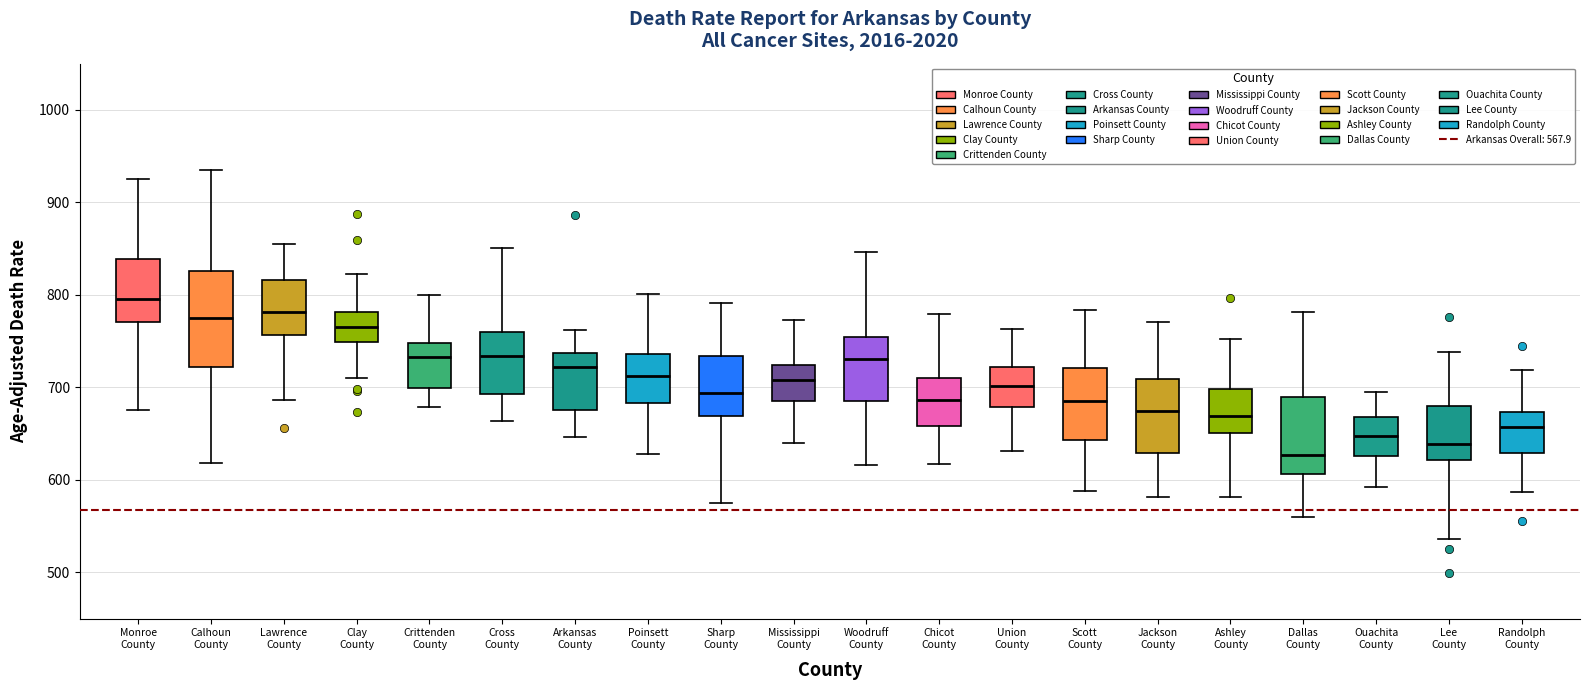

Comparing the boxes themselves (not the whiskers), which one is the tallest?

Calhoun County